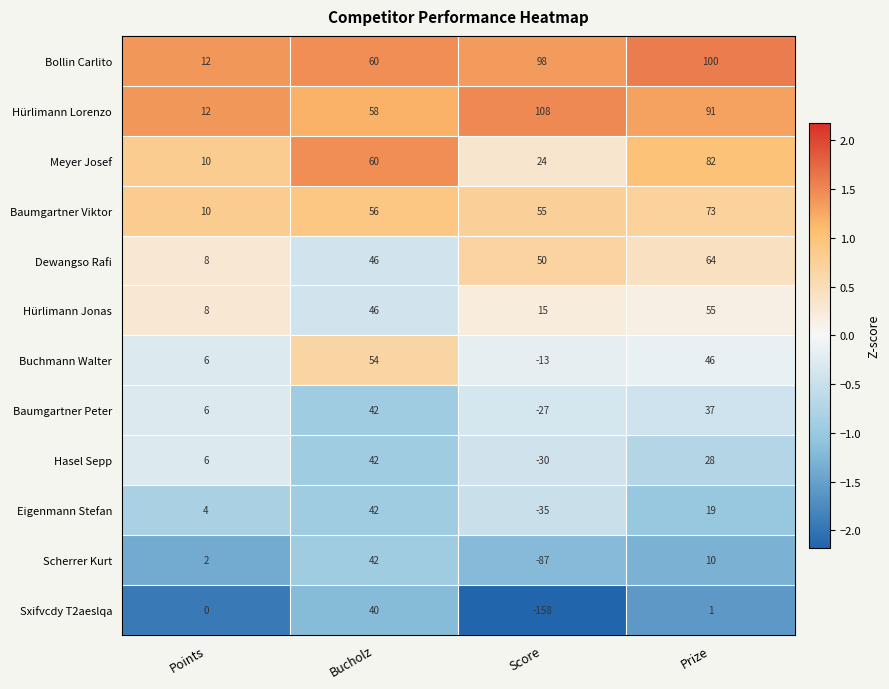

What is the difference between the highest and lowest values at Bucholz?

20